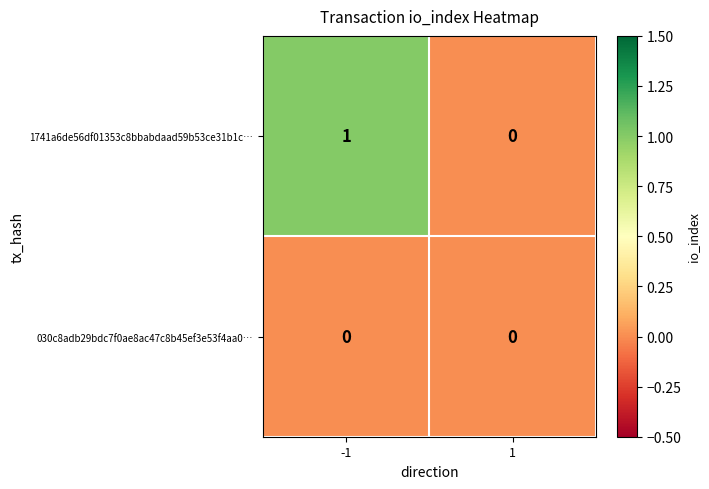

The value of 1741a6de56df01353c8bbabdaad59b53ce31b1c… at -1 is 2. True or false?

False